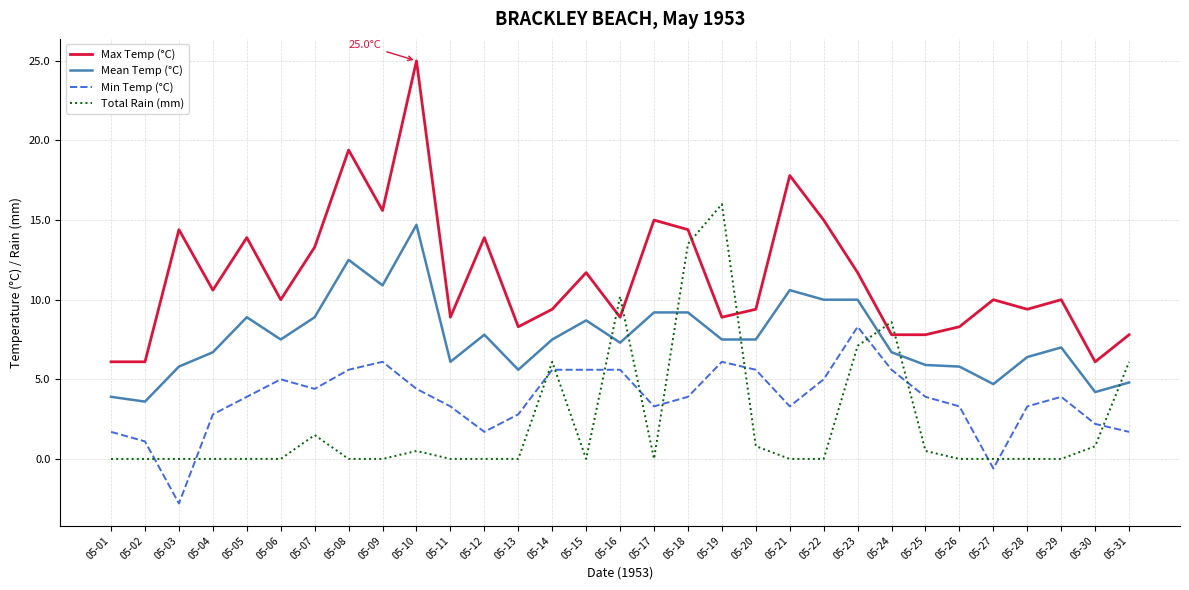

What is the average value of the Total Rain (mm) series?

2.3